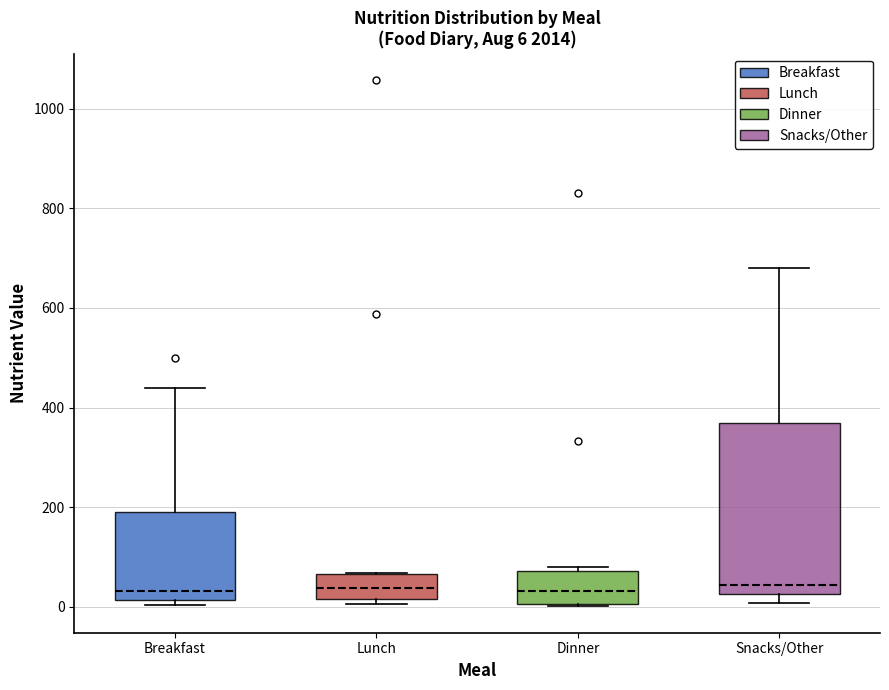

Which box is the tallest, from its lower edge to its upper edge?

Snacks/Other